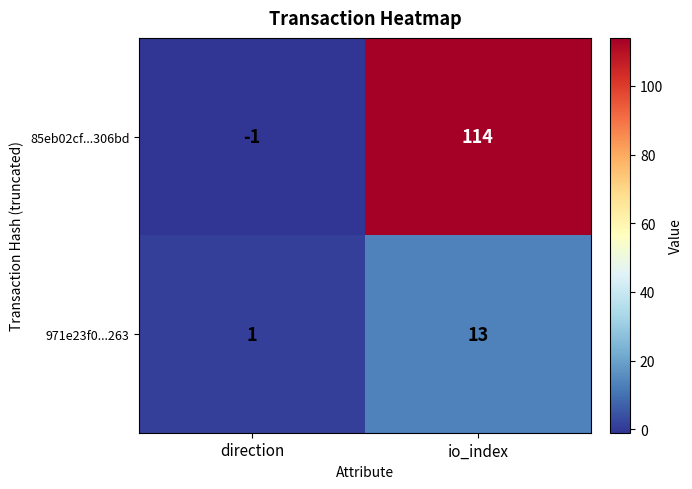

What is the smallest value displayed?

-1